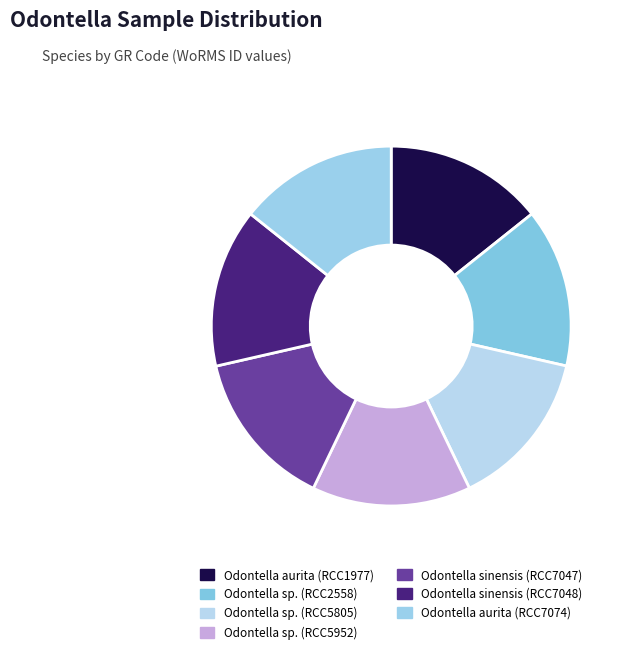

Does Odontella aurita (RCC1977) represent more than half of the total?

No